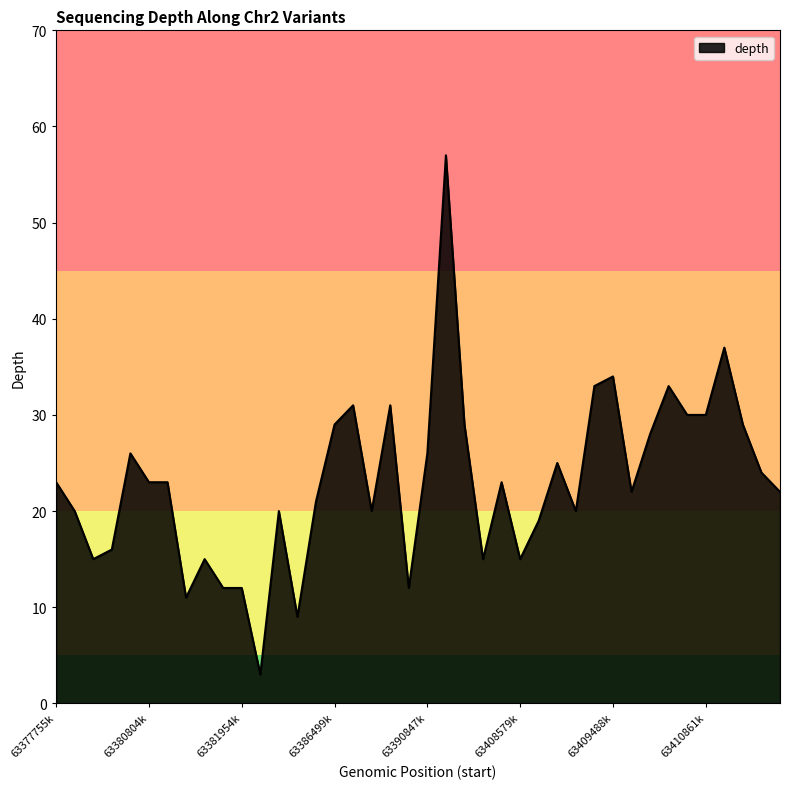

What is the maximum value shown in the chart?

57